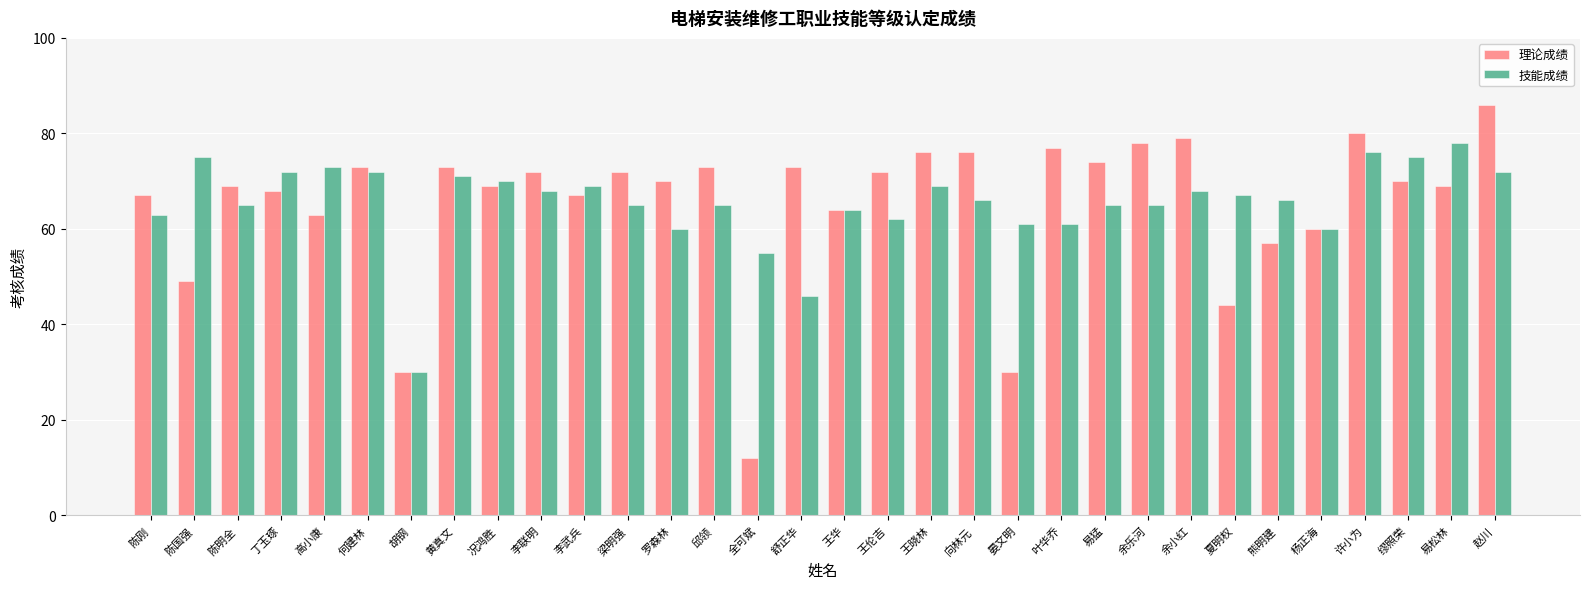

At which label is 技能成绩 closest to 54?

全可斌